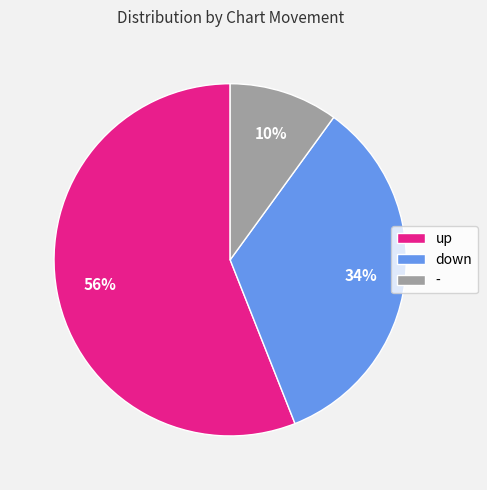

What is the ratio of the value at up to the value at -?

5.6